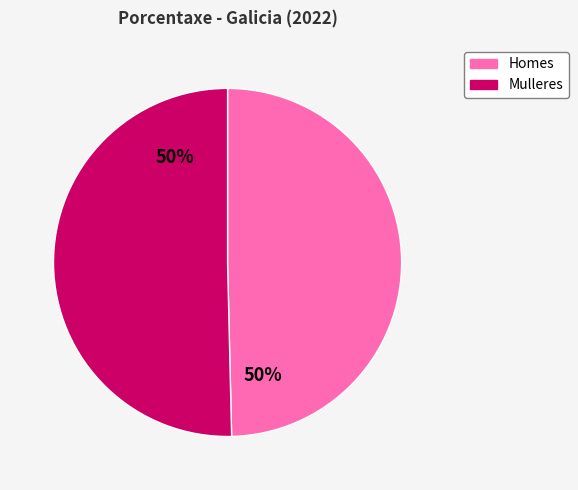

To the nearest percent, what is the average slice percentage?

50%